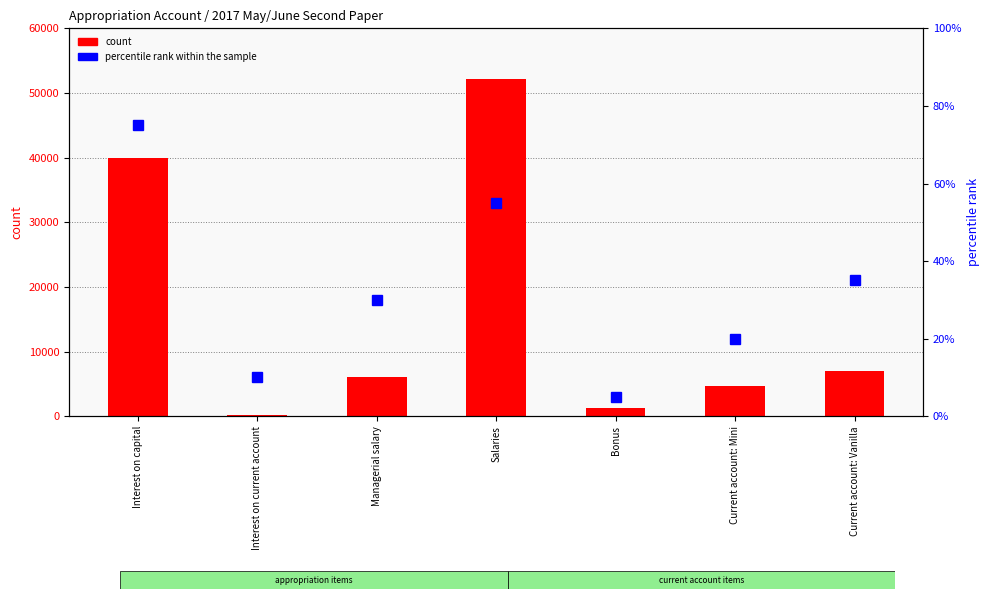

What is the label of the 4th bar from the left?

Salaries